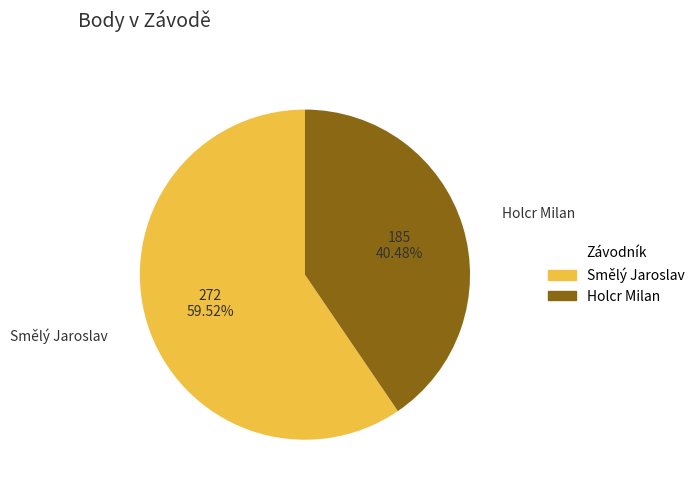

Rank the categories by value from highest to lowest.

Smělý Jaroslav, Holcr Milan